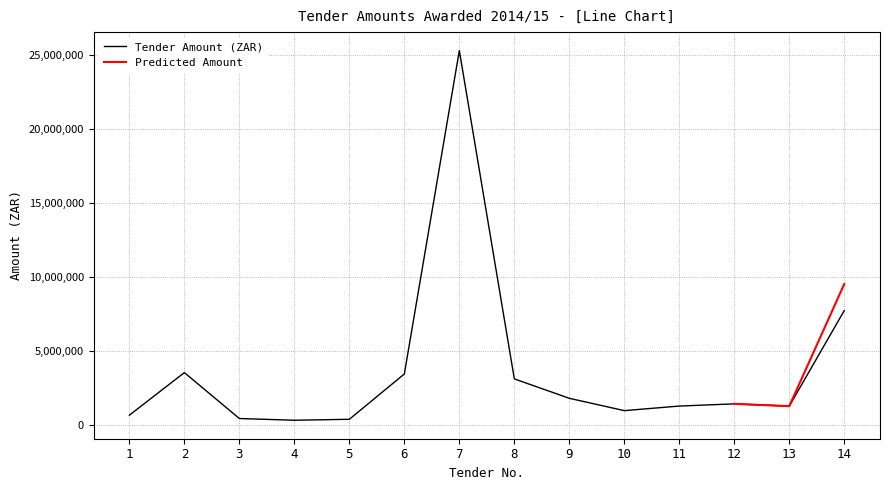

What is the difference between the maximum and minimum values?

24975170.9